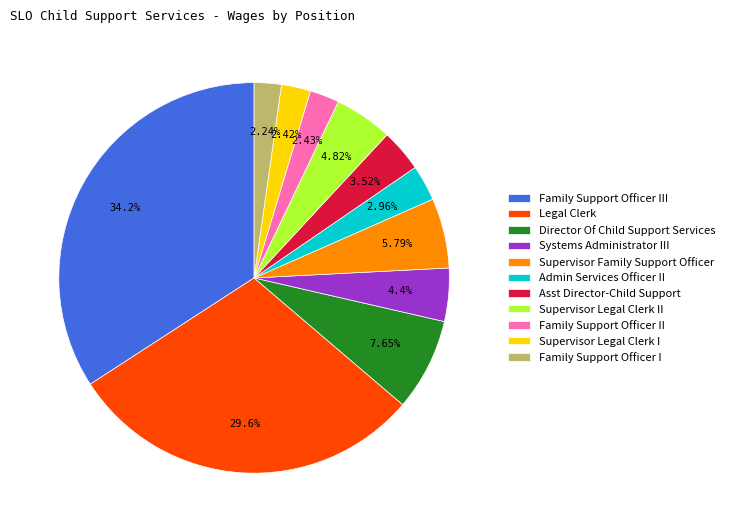

To the nearest percent, what is the combined percentage of Family Support Officer II and Family Support Officer III?

37%